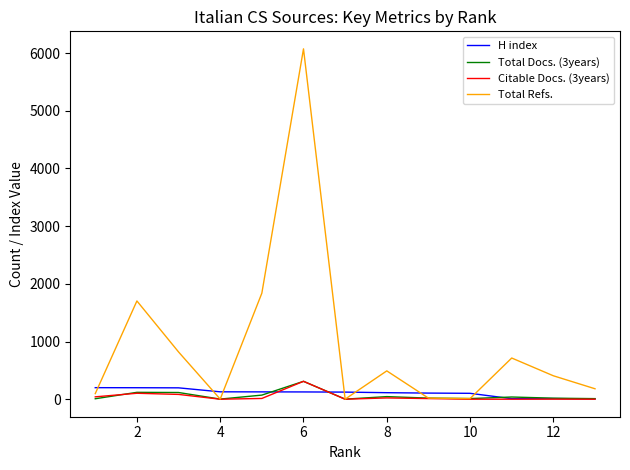

Which label corresponds to the largest value in the chart?

6